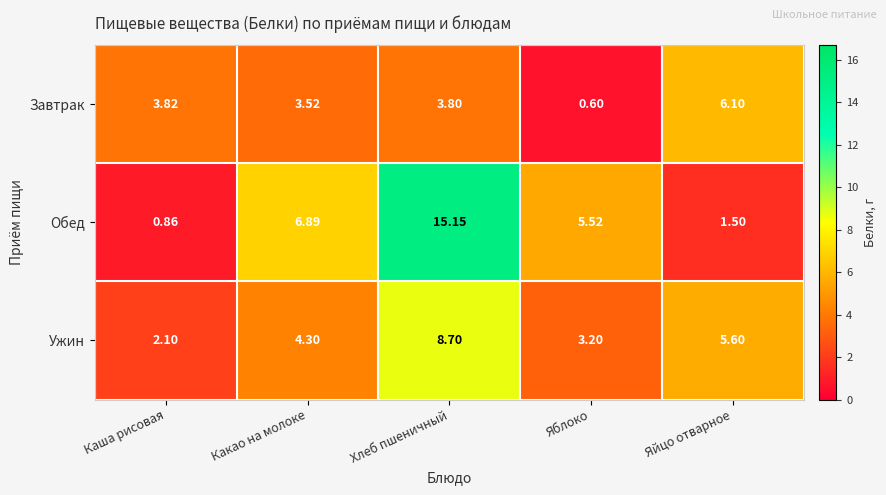

What is the smallest value displayed?

0.6